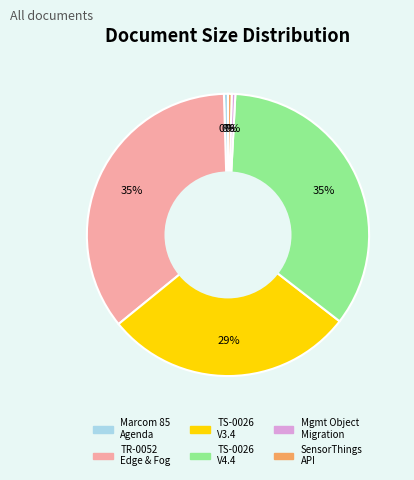

Does Marcom 85 Agenda represent more than half of the total?

No